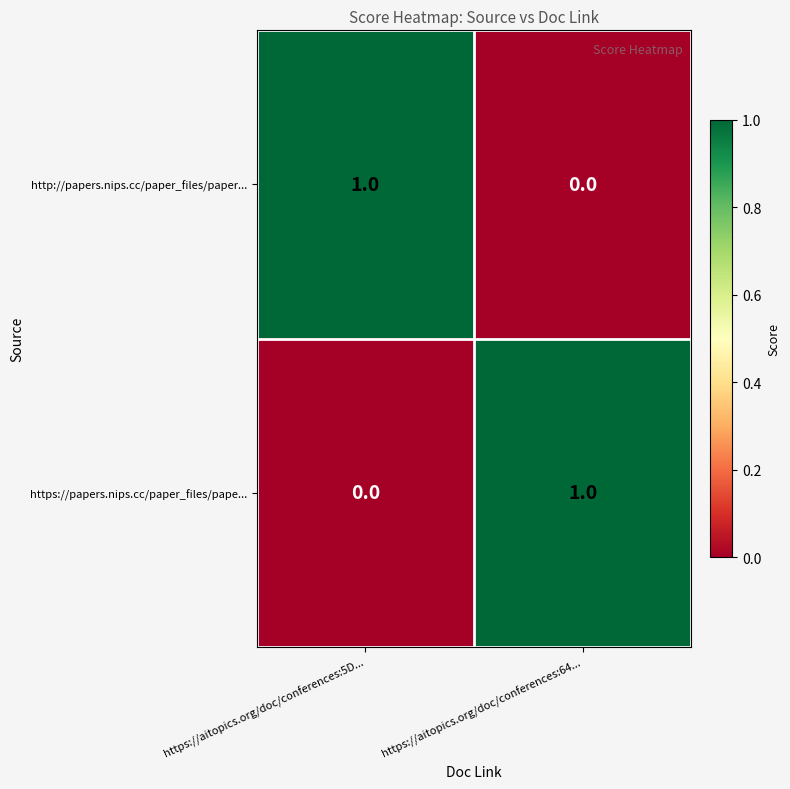

What is the maximum value shown in the chart?

1